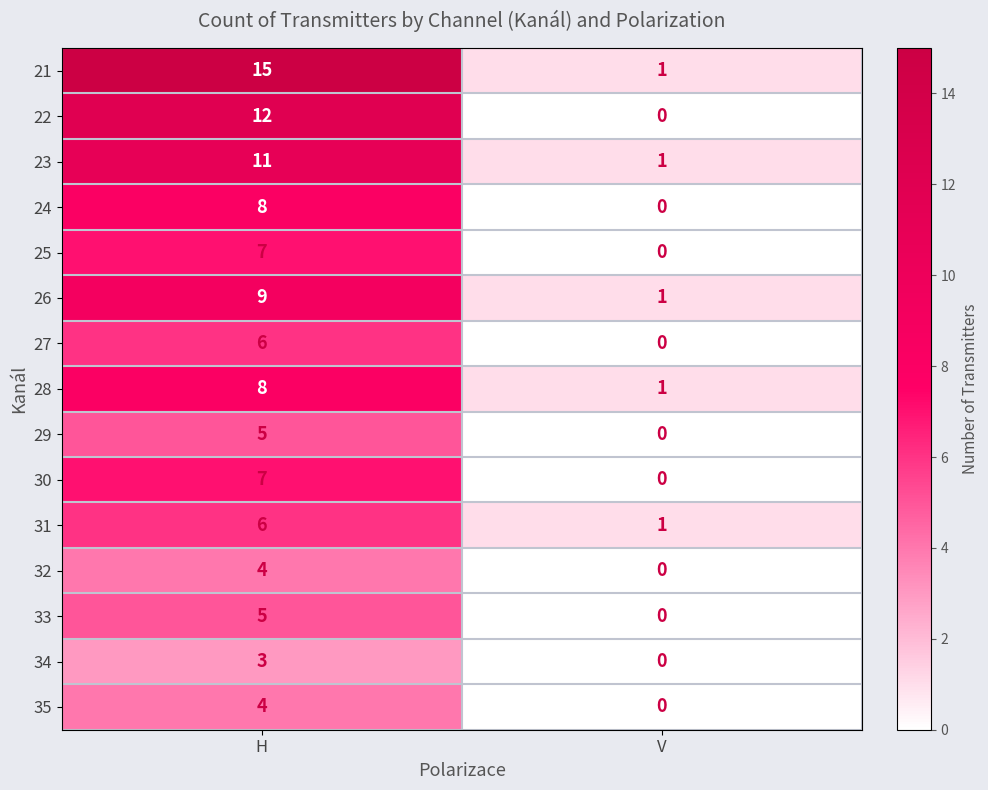

Reading left to right, extract all data points from this chart.

21: 15	1
22: 12	0
23: 11	1
24: 8	0
25: 7	0
26: 9	1
27: 6	0
28: 8	1
29: 5	0
30: 7	0
31: 6	1
32: 4	0
33: 5	0
34: 3	0
35: 4	0